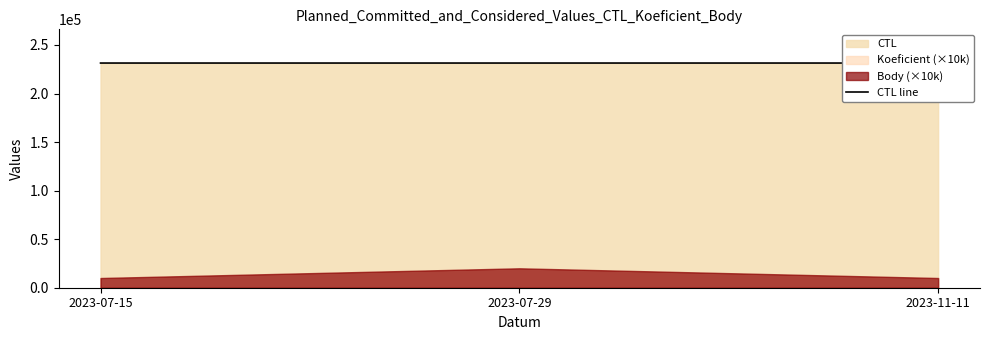

At which label is the value closest to 231412?

2023-07-29